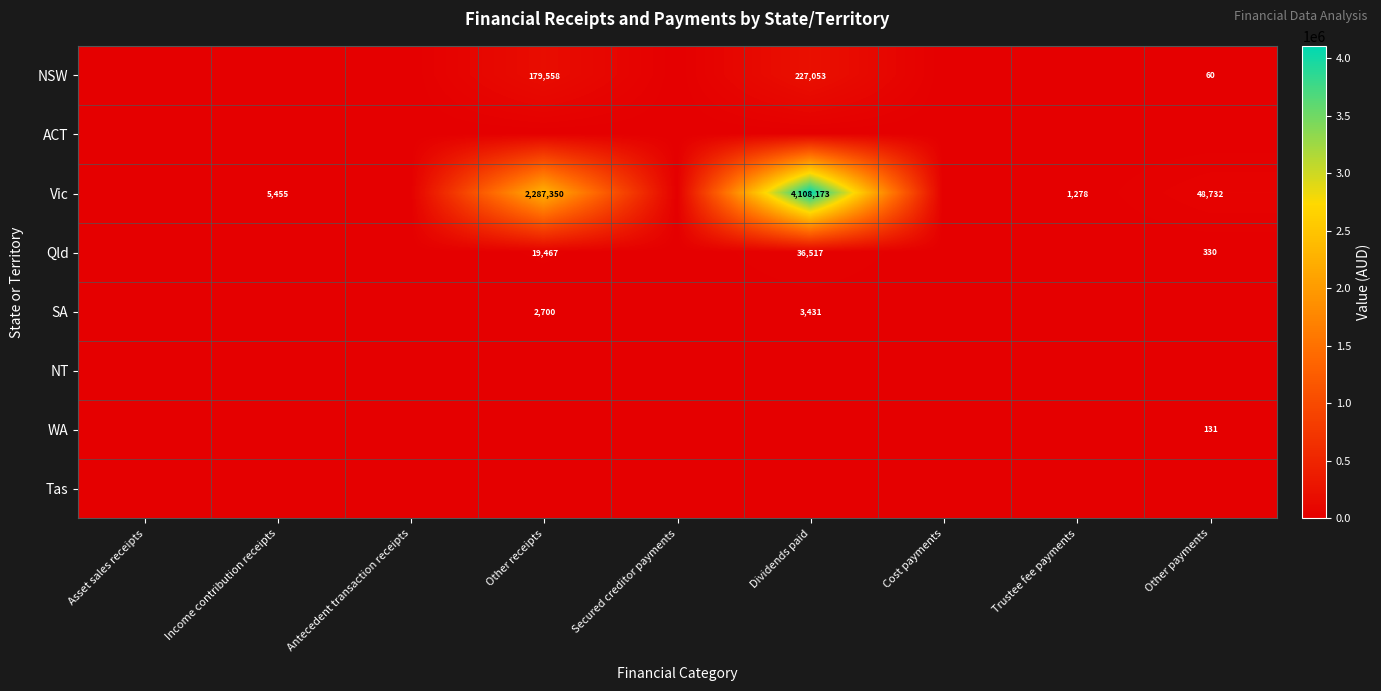

Which has a higher value, Other receipts or Asset sales receipts?

Other receipts